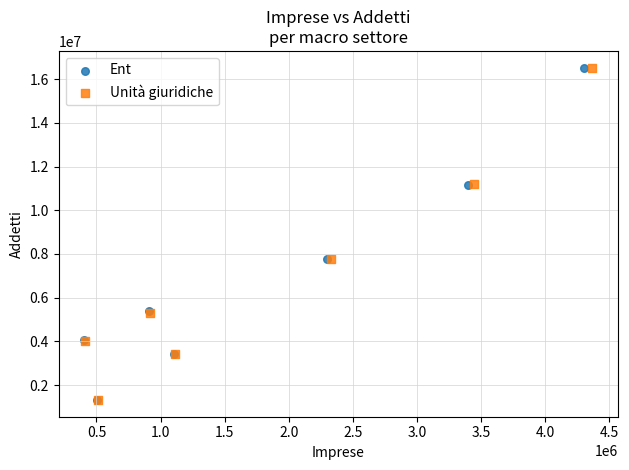

Which series has the widest spread of Y values?

Unità giuridiche